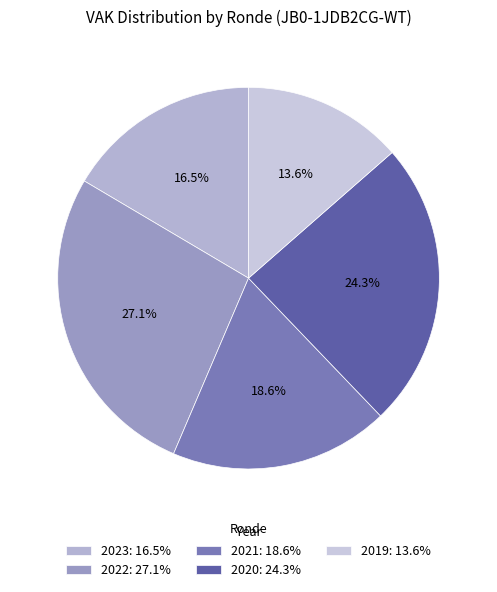

Rank the categories by value from lowest to highest.

2019: 13.6%, 2023: 16.5%, 2021: 18.6%, 2020: 24.3%, 2022: 27.1%